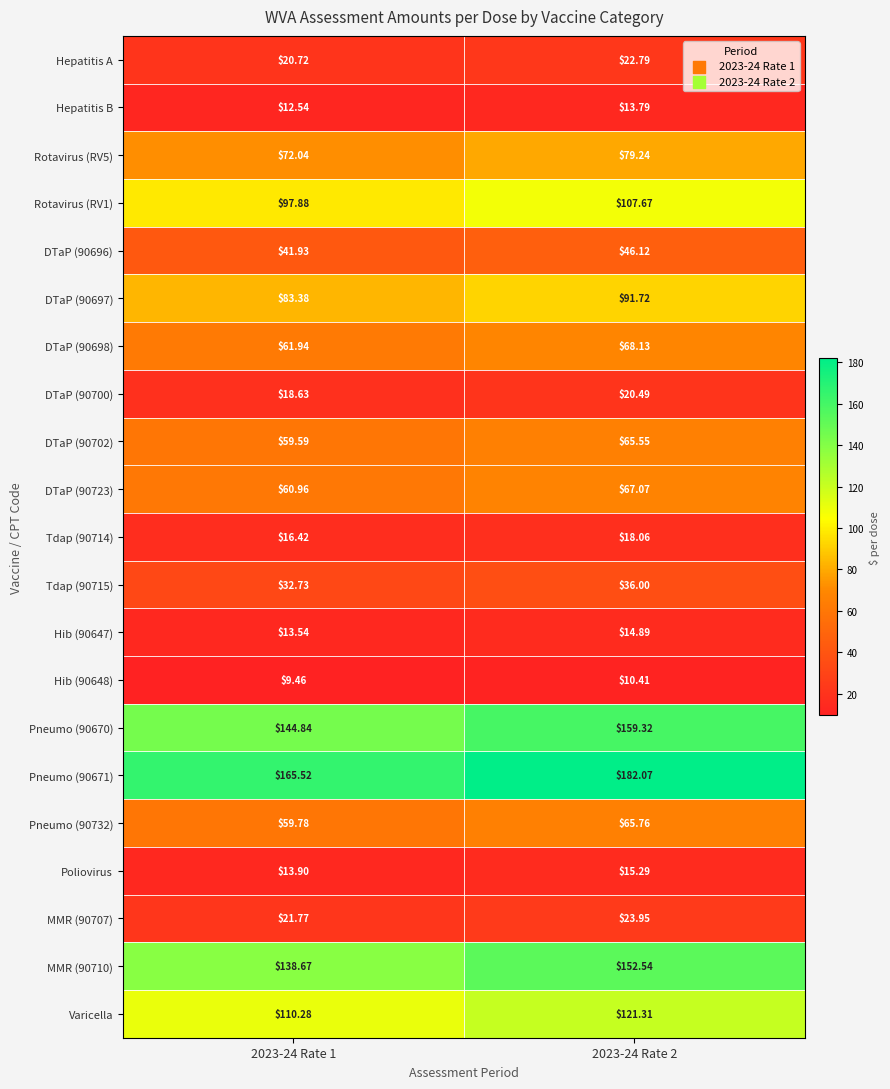

Count the number of categories in the chart.

2